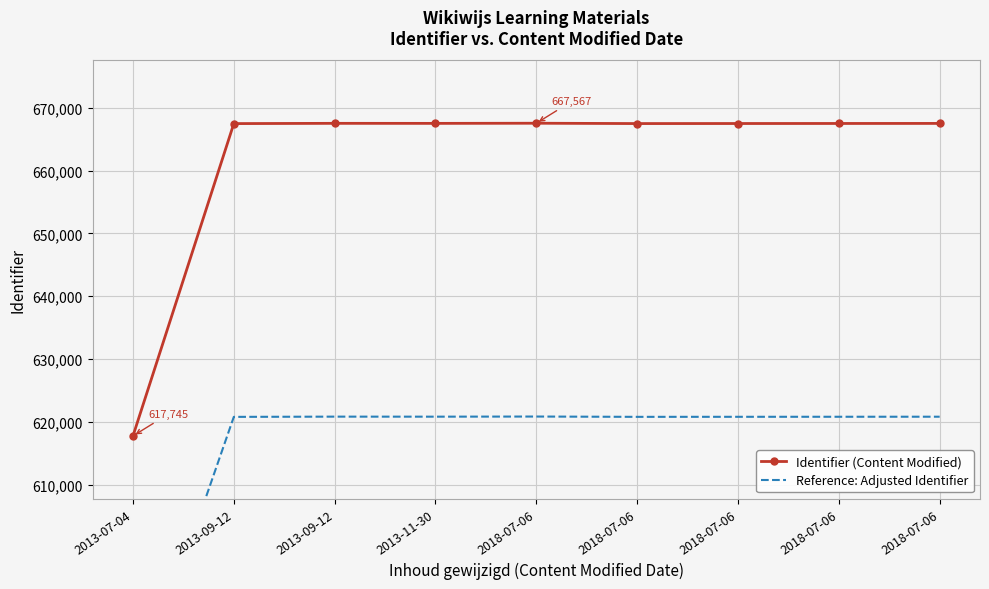

True or false: Reference: Adjusted Identifier and Identifier (Content Modified) intersect in this chart.

False